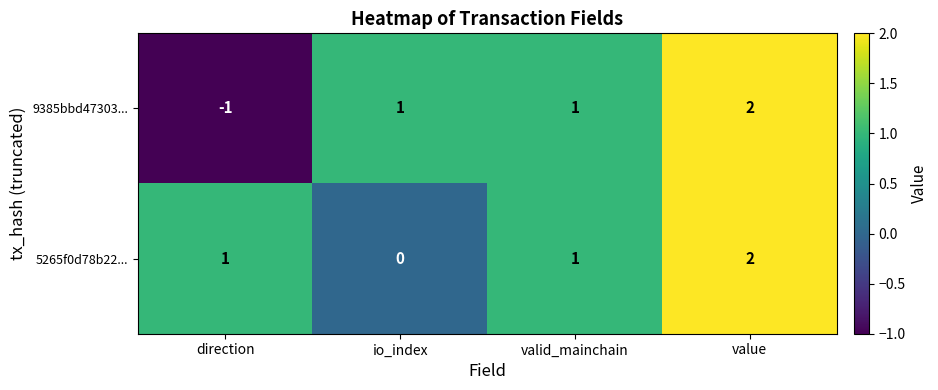

Which category has the lowest value across all series?

direction